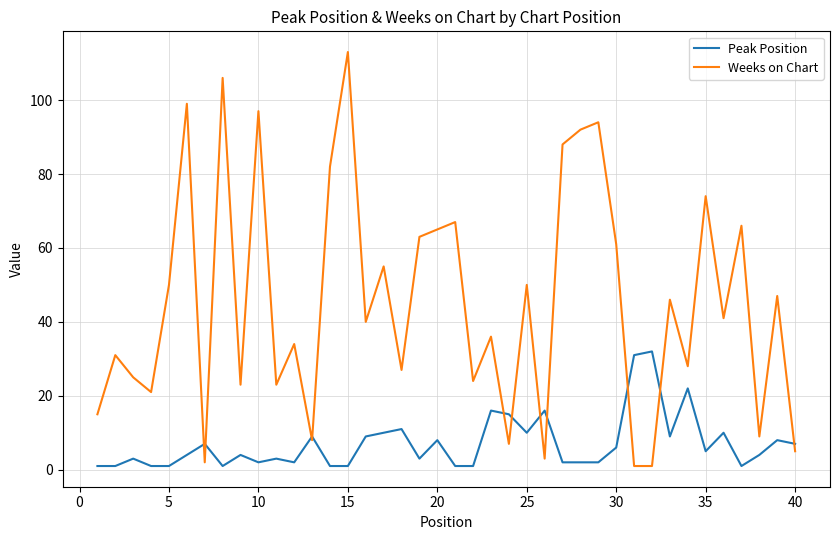

List the series in order of their peak value, highest first.

Weeks on Chart, Peak Position